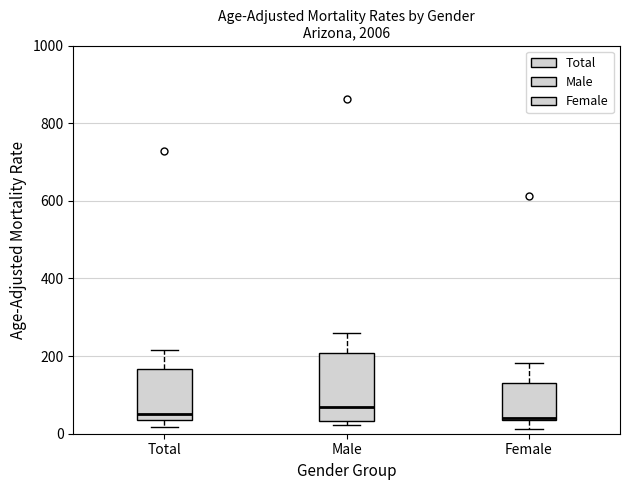

Where is the upper edge of the box for Male on the y-axis? The values are not printed on the chart, so give them approximately, as read against the axis.

200